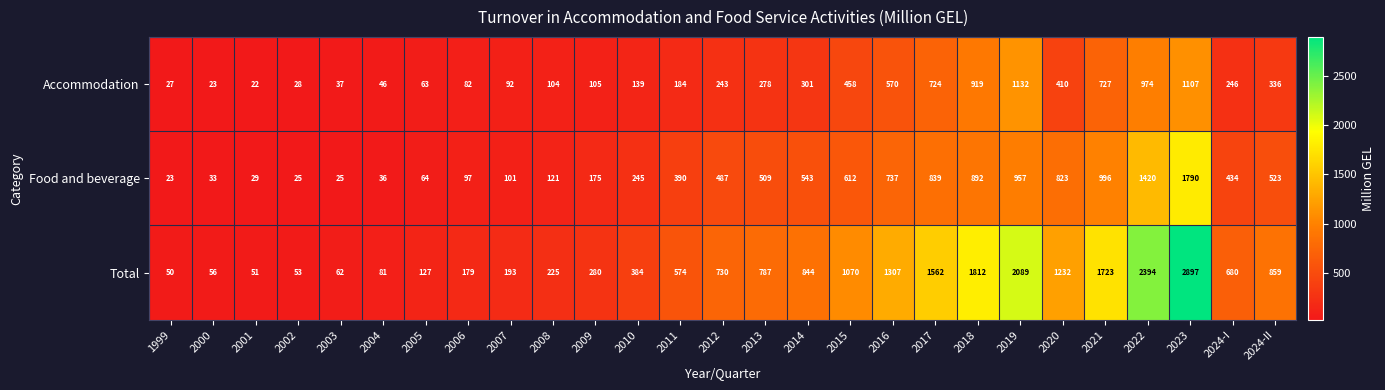

What is the difference between the maximum and minimum values in the Accommodation series?

1110